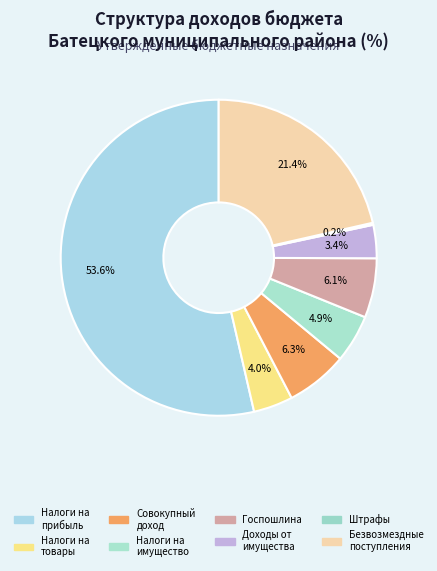

Count the number of slices in the pie.

8